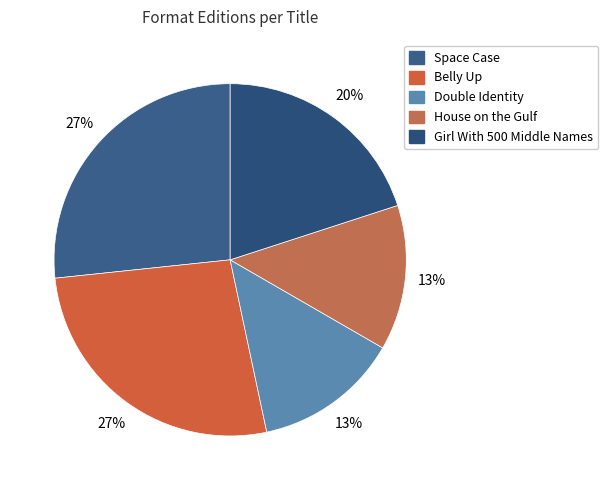

The Double Identity slice represents 13% of the pie. True or false?

True